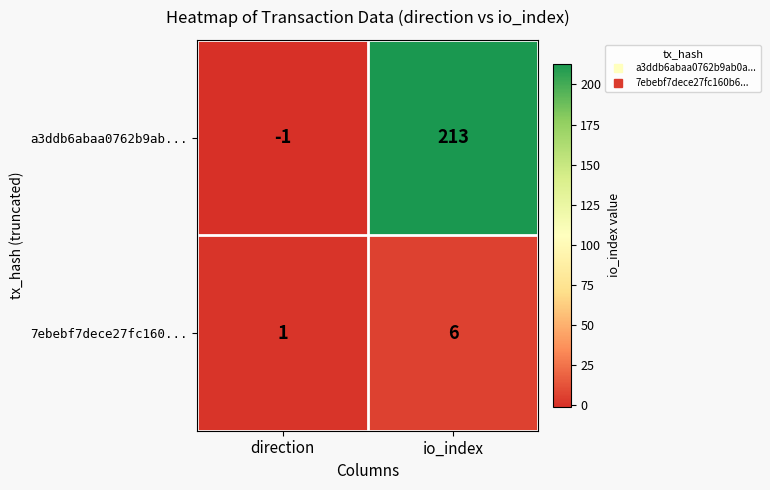

Where is a3ddb6abaa0762b9ab... nearest to the value 106?

direction